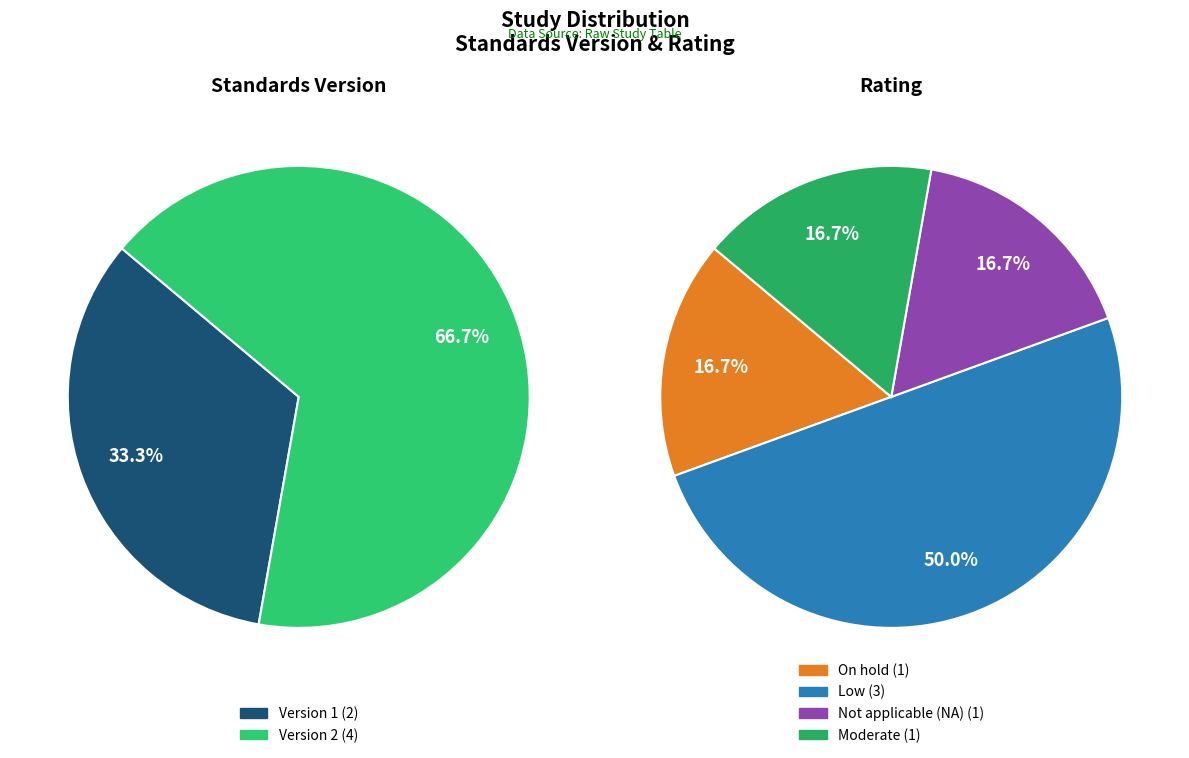

How many slices are in this pie chart?

6